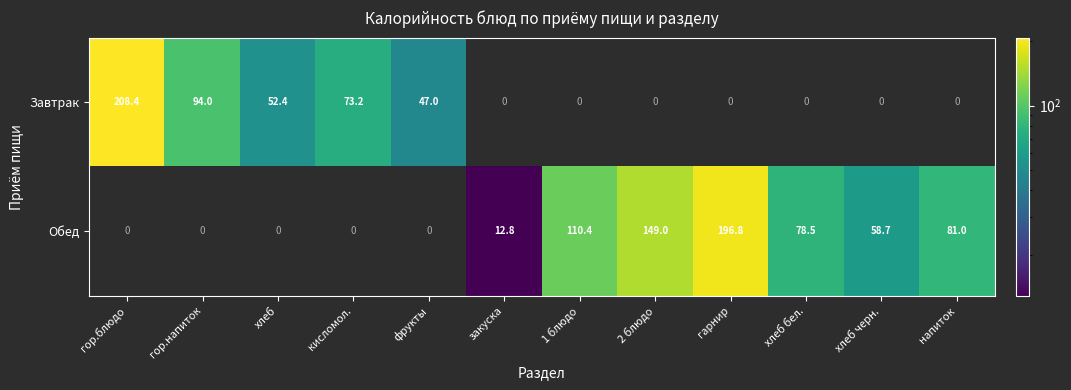

At how many categories does at least one series exceed 120?

3